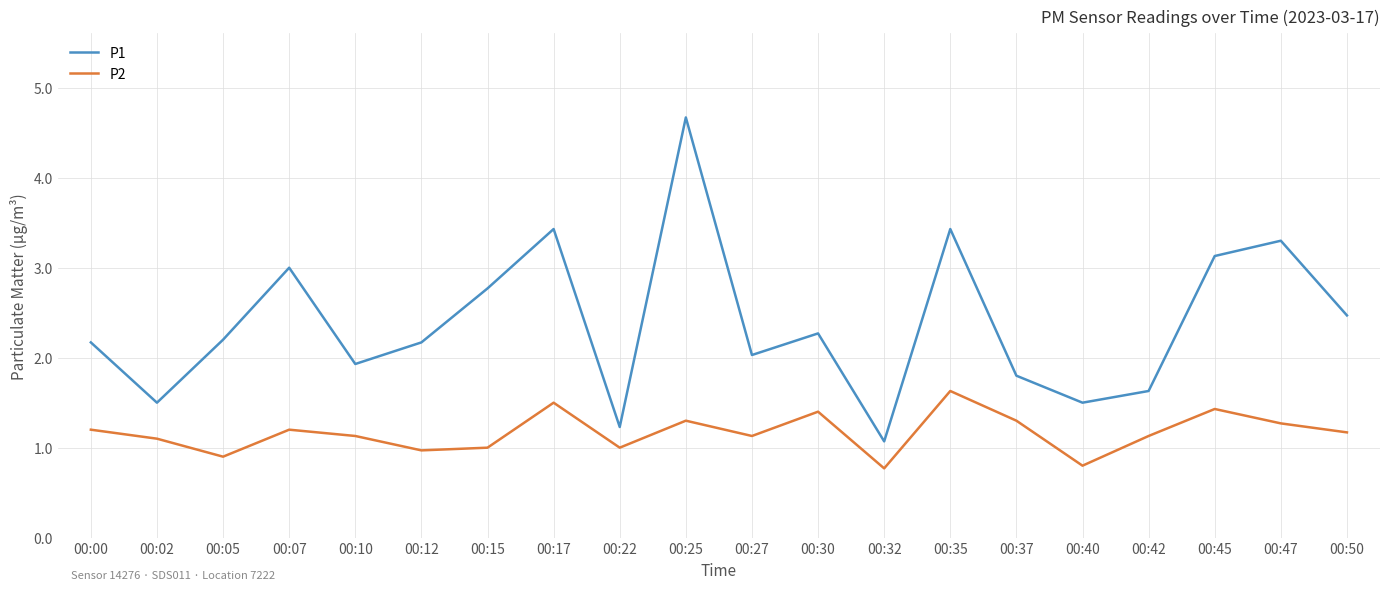

What is the sum of all P2 values?

23.3